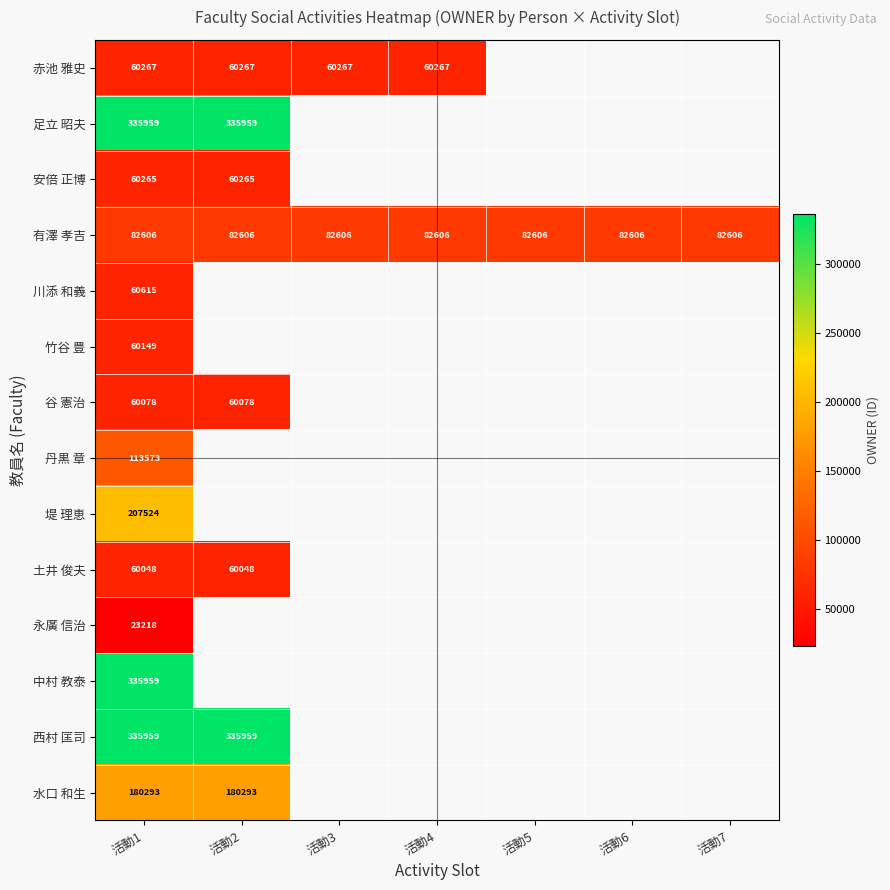

The value of 堤 理恵 at 活動1 is 207524. True or false?

True